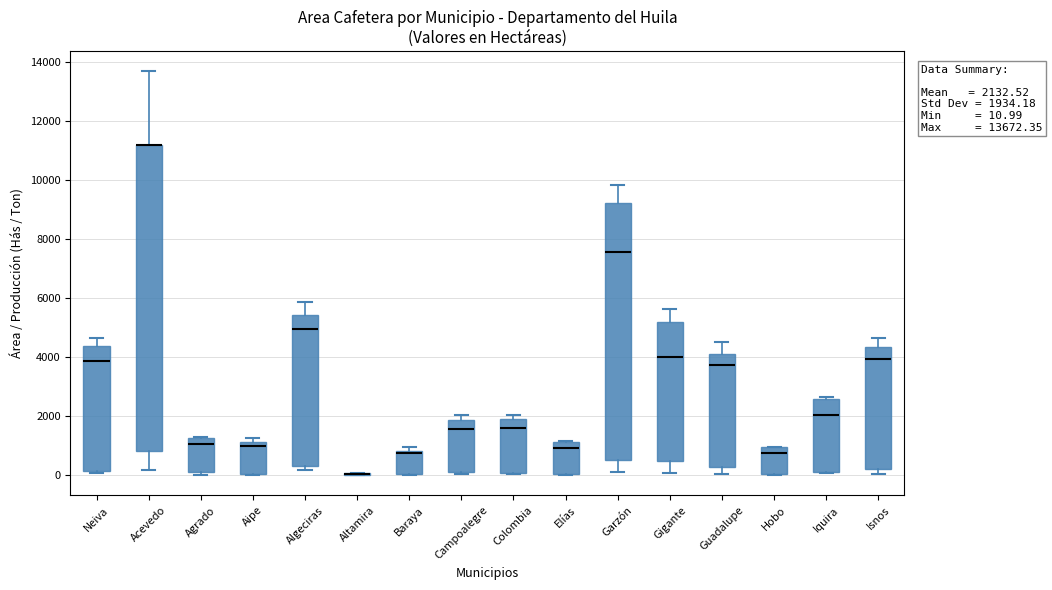

Comparing the boxes themselves (not the whiskers), which one is the tallest?

Acevedo